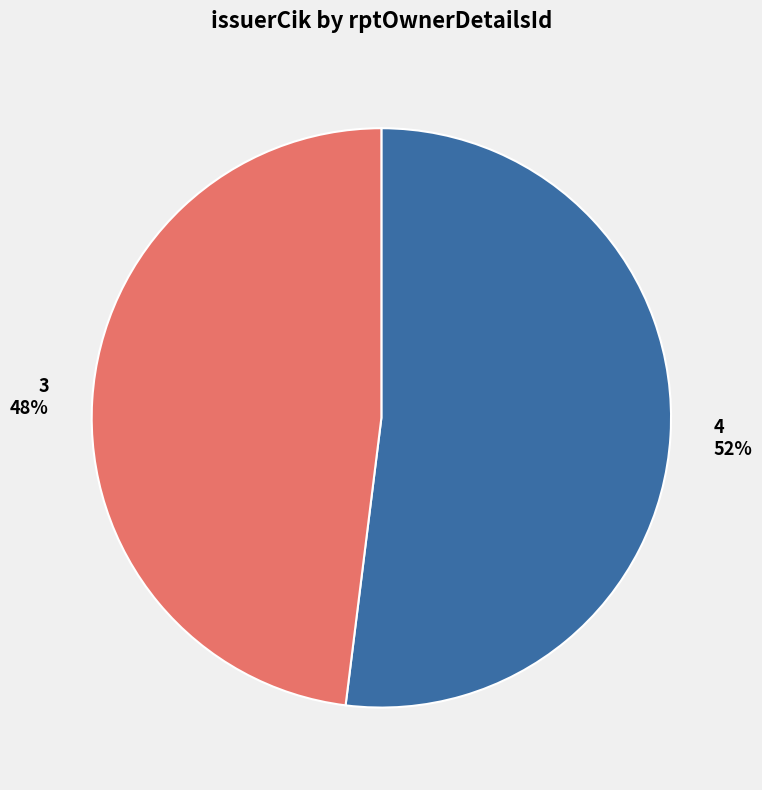

The 4 slice represents 52% of the pie. True or false?

True